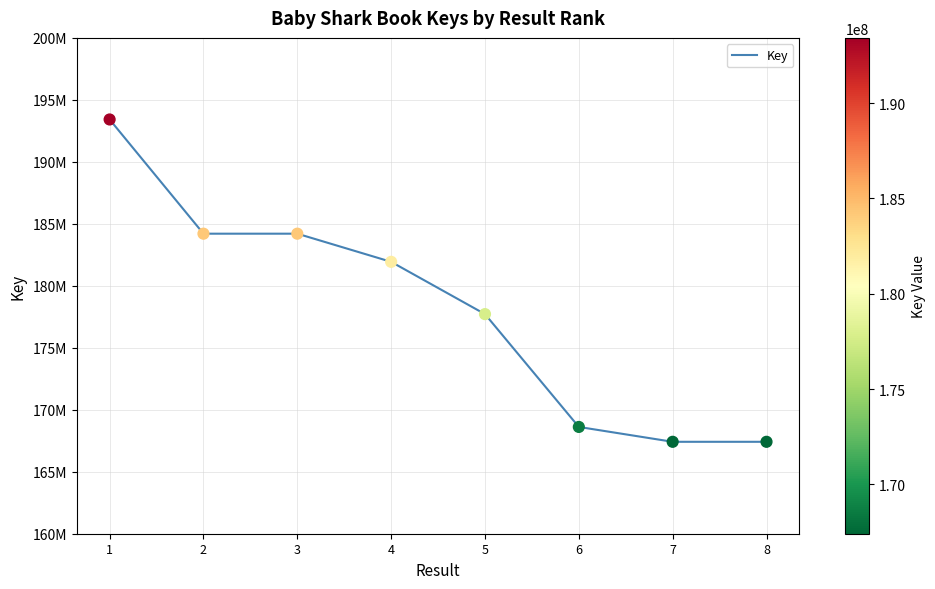

What is the change in value from 3 to 8?

-16788968